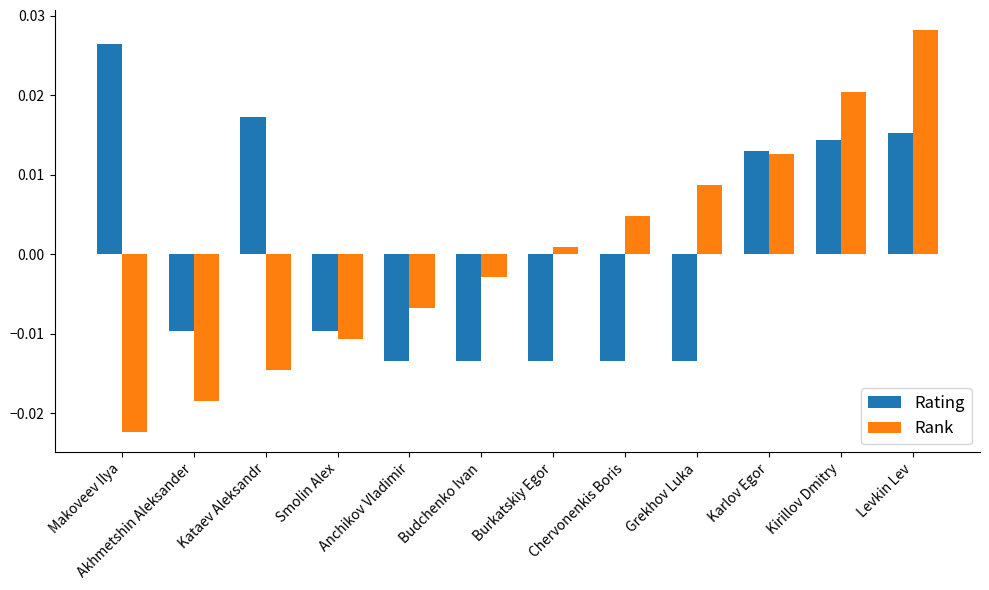

How many bars are there in each group?

2